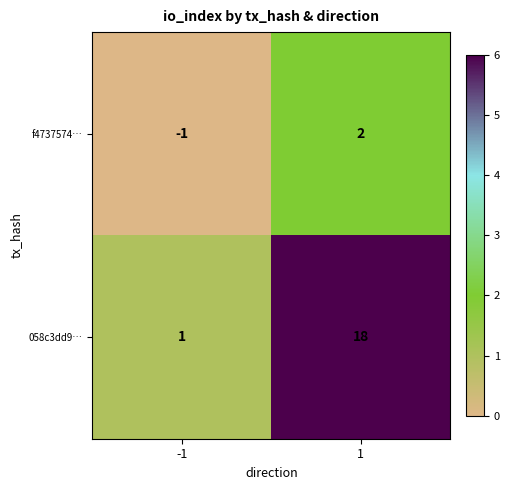

List the labels in order of f4737574… value, largest first.

1, -1